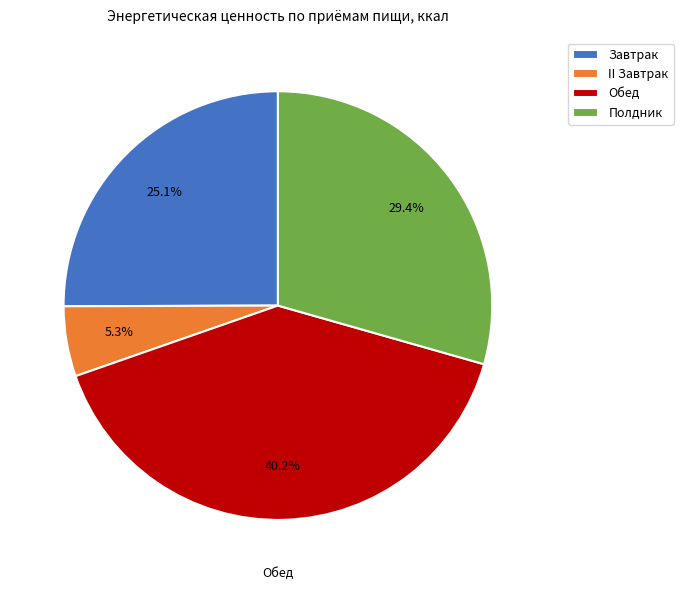

What percentage is the Завтрак slice, to the nearest percent?

25%